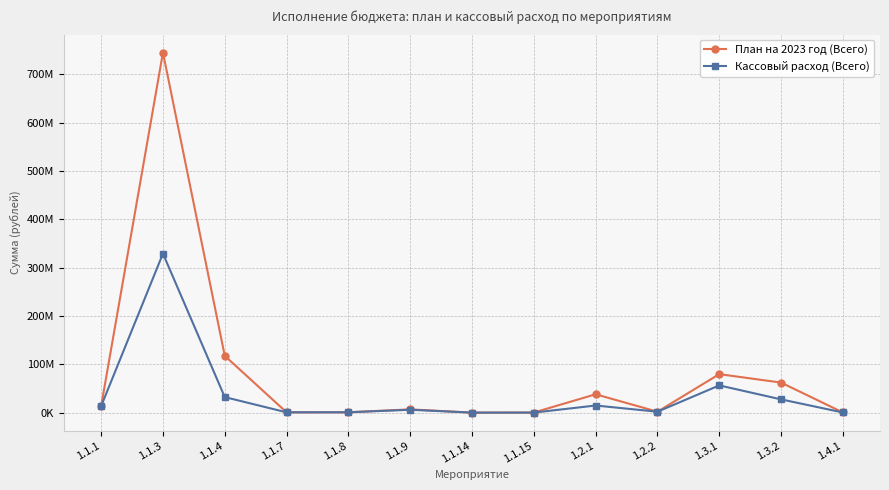

What is the difference between the maximum and minimum values in the План на 2023 год (Всего) series?

744350948.0